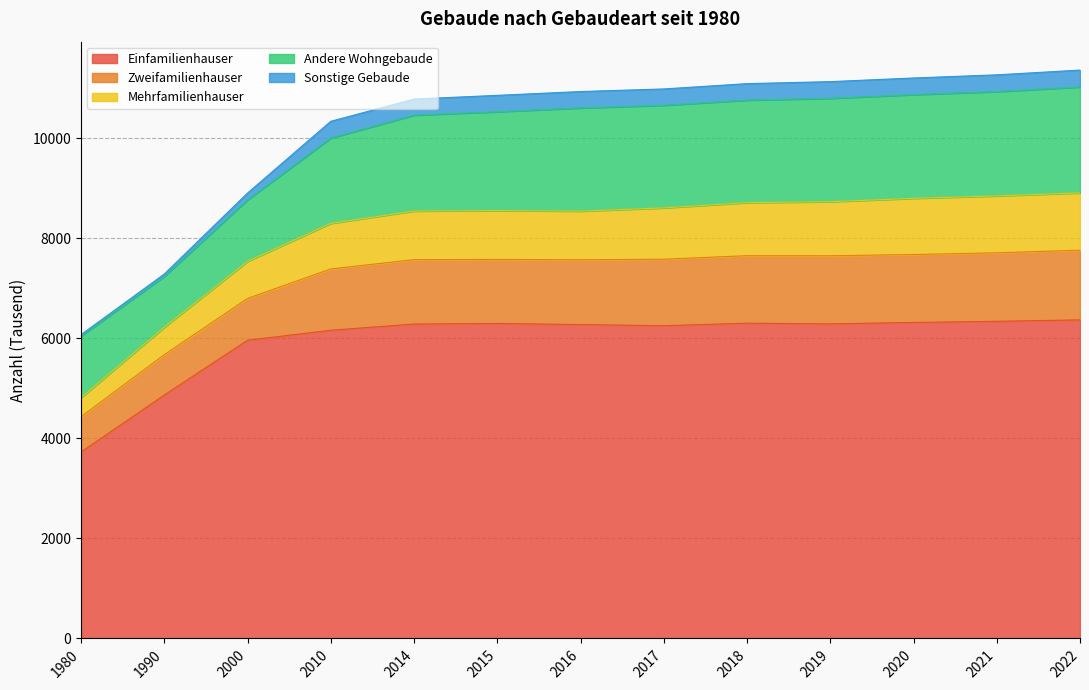

What is the difference between the second highest and minimum values in the Mehrfamilienhauser series?

757